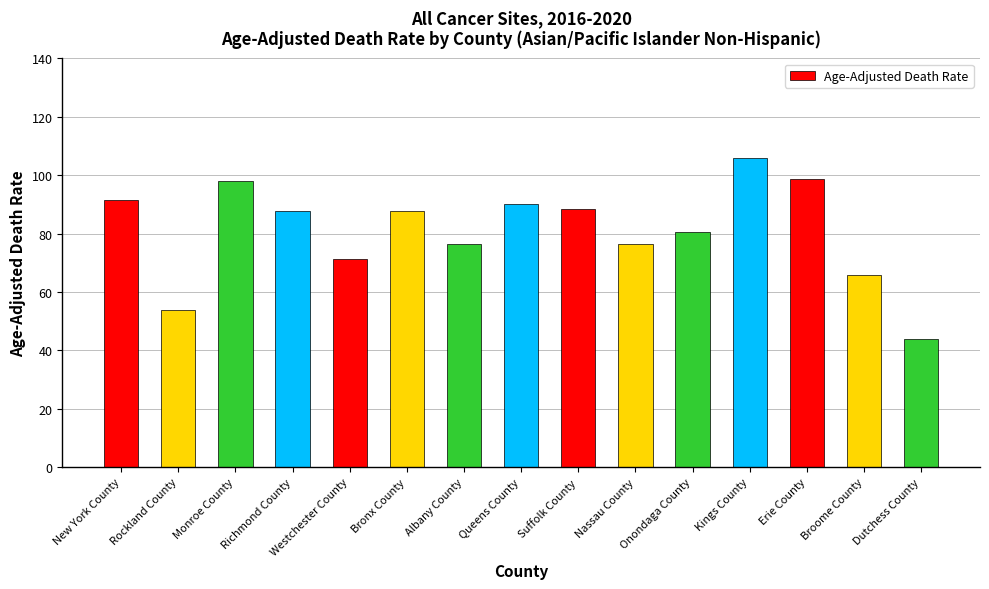

How many bars are there in total?

15